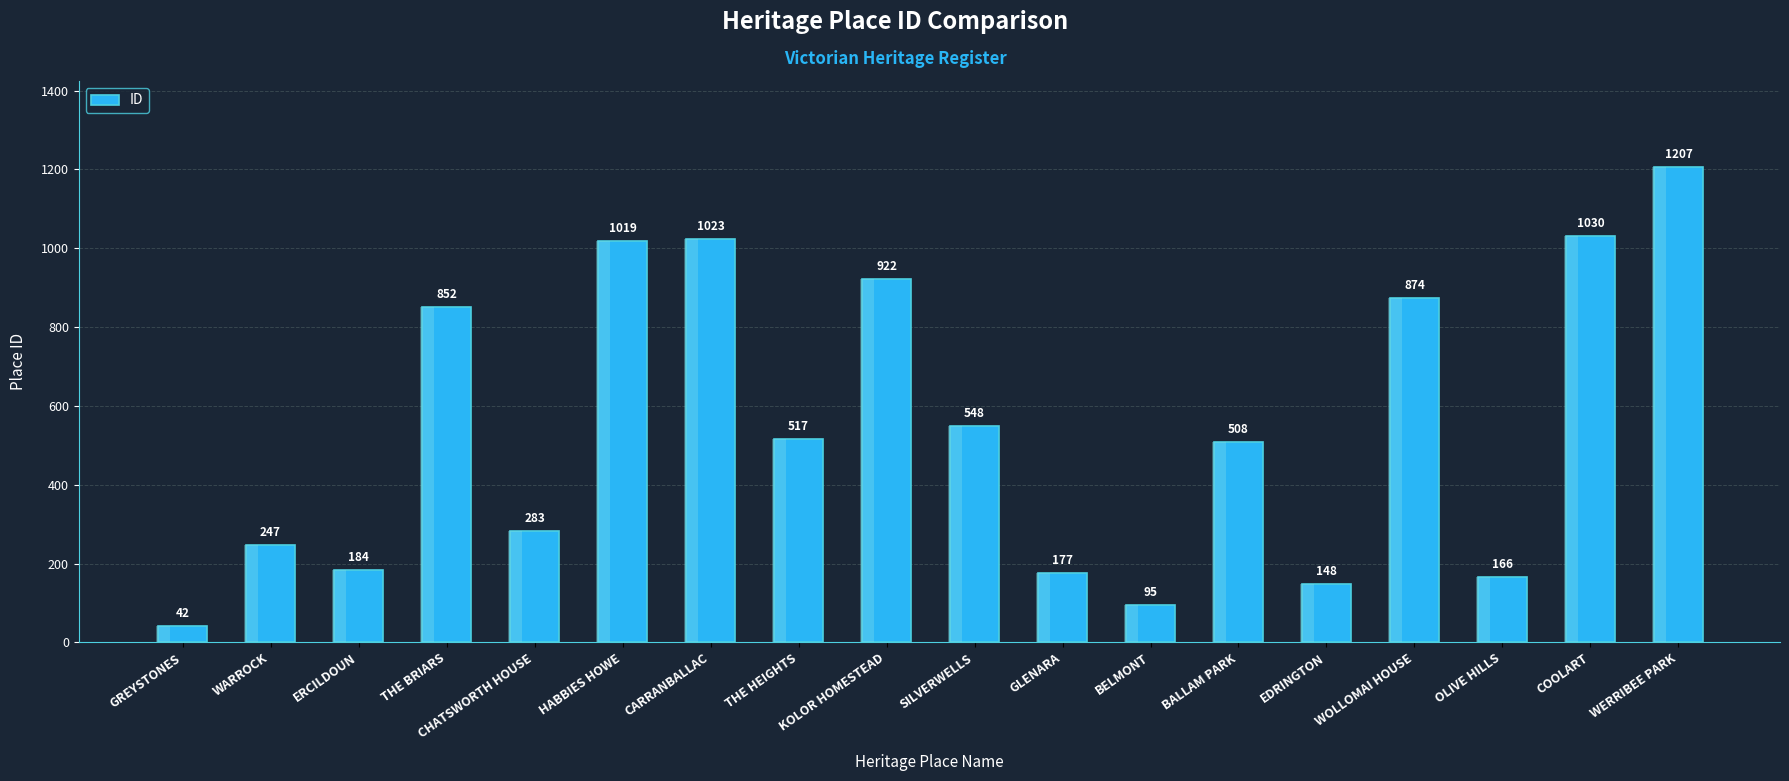

What is the label of the 15th bar from the right?

THE BRIARS